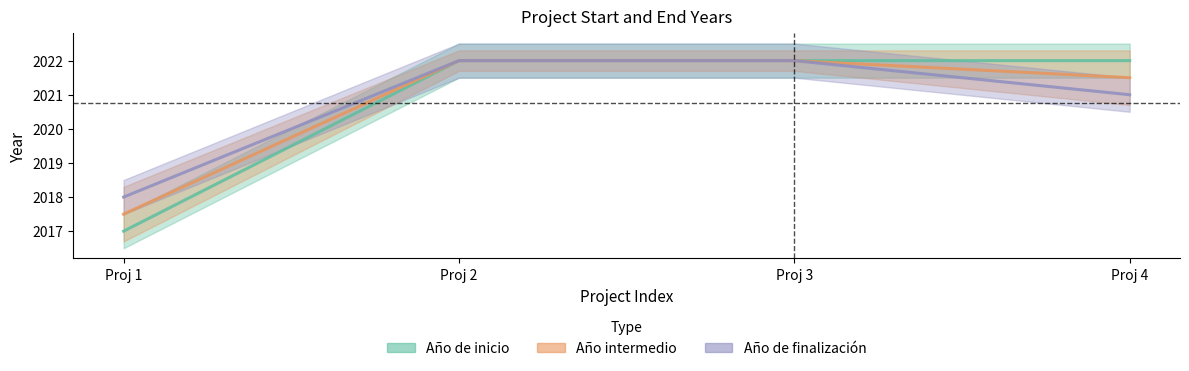

The value of Año de inicio at Proj 4 is 703.2. True or false?

False